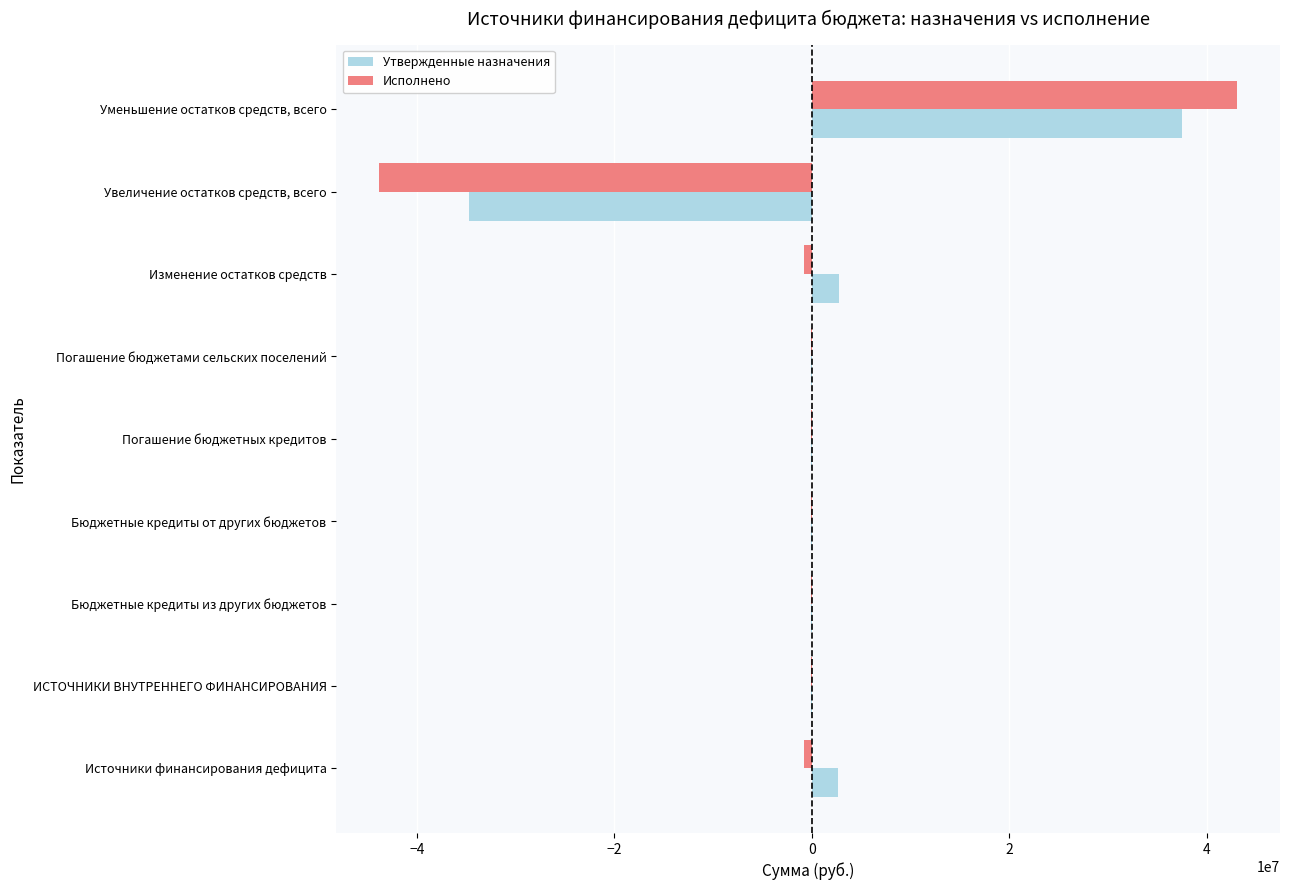

What is the maximum value for Утвержденные назначения?

37517333.6